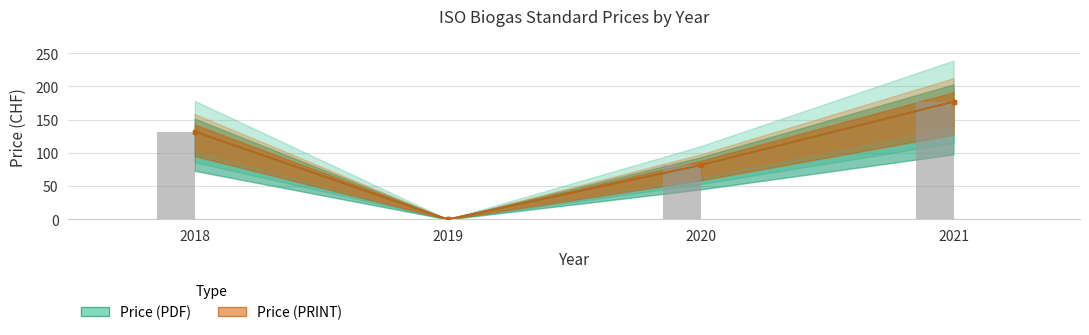

At 2020, list the series in order from largest to smallest.

Price (PDF), Price (PRINT)